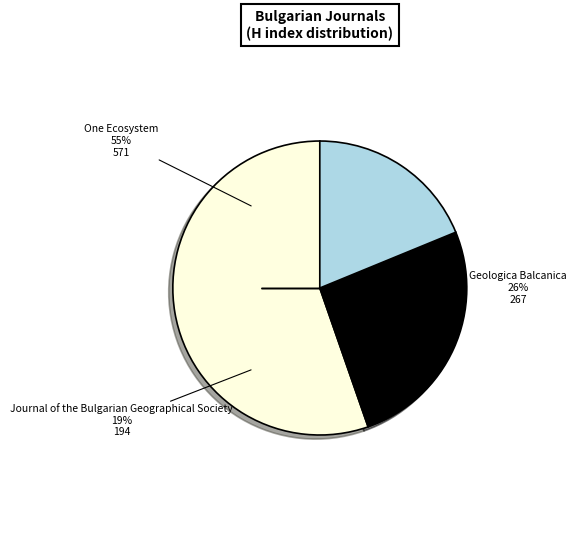

To the nearest percent, what percentage of the pie is Geologica Balcanica?

26%